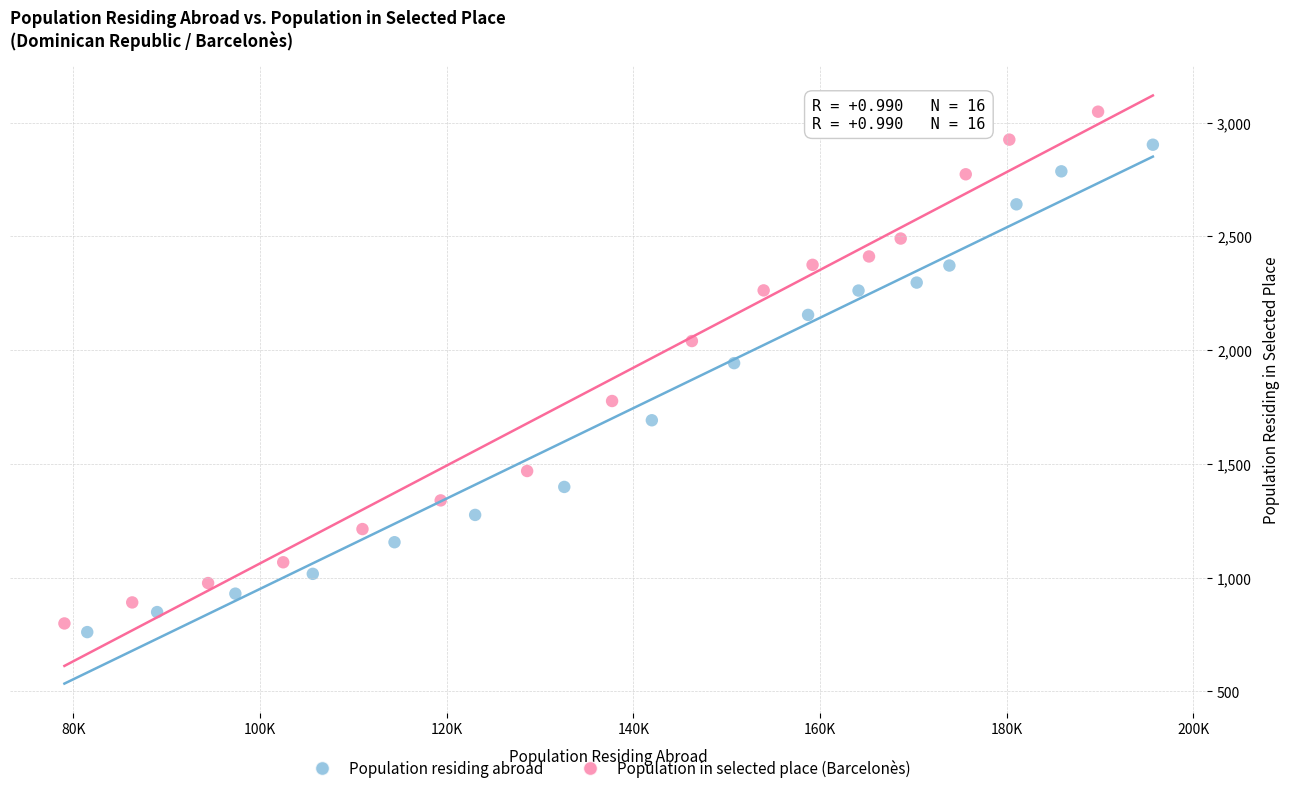

Which series has the widest spread of Y values?

Population in selected place (Barcelonès)